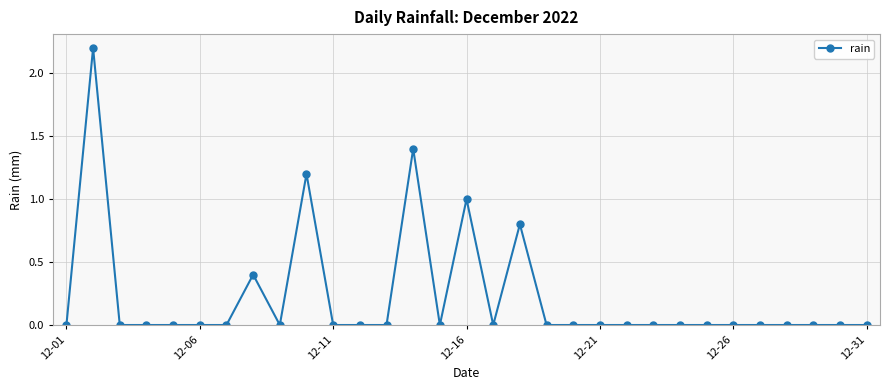

What is the sum of all values?

7.0